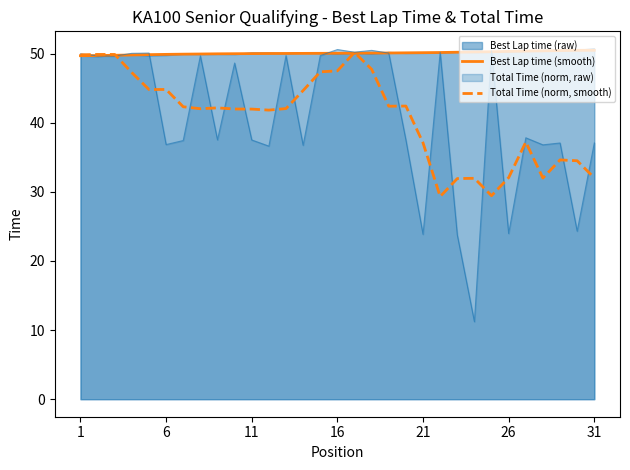

How many lines are shown in the chart?

4